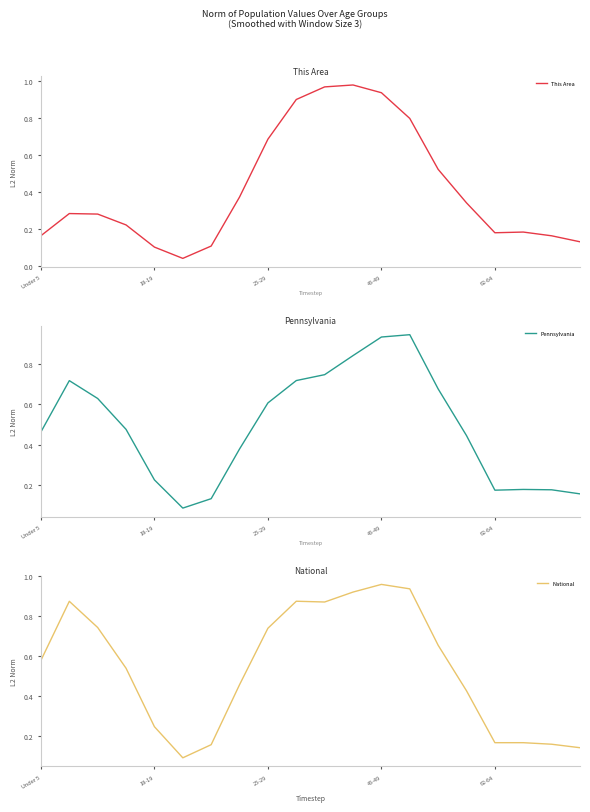

What is the sum of all Pennsylvania values?

9.7